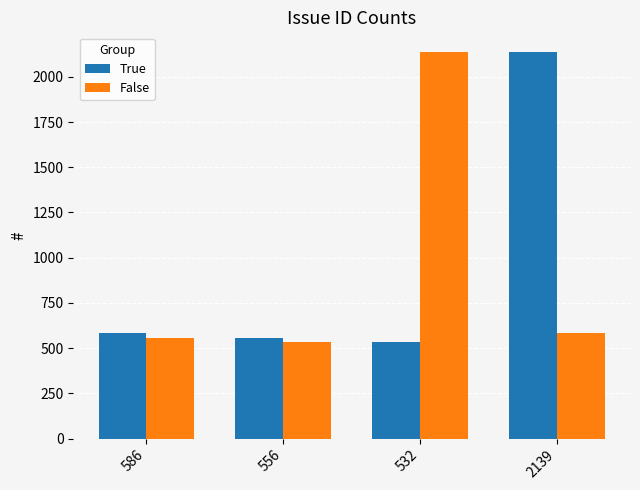

The True series shows 2139 at 2139. True or false?

True